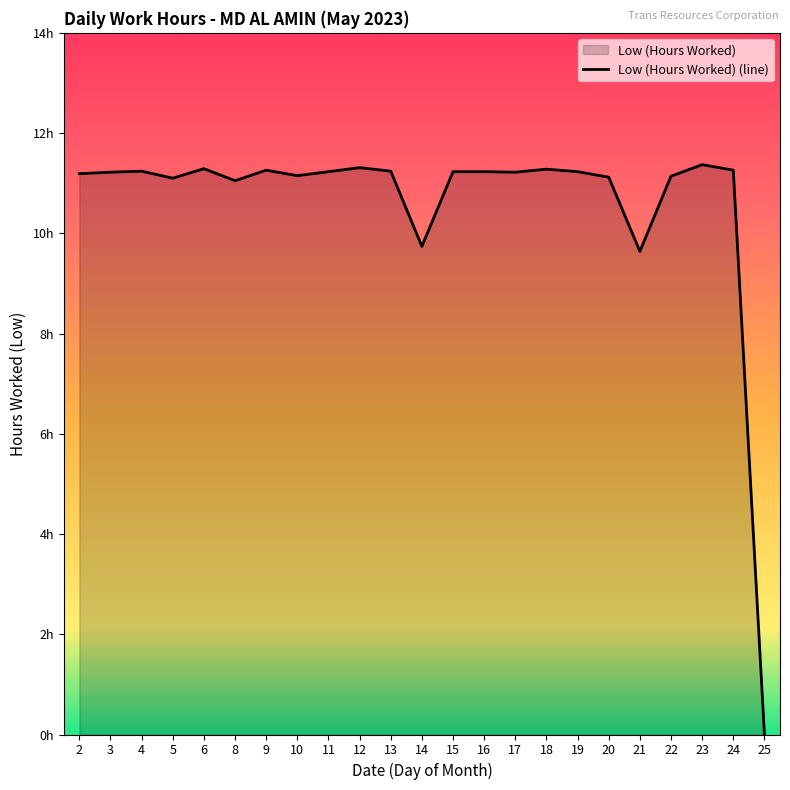

True or false: the data shows 11.1 at 5.

True